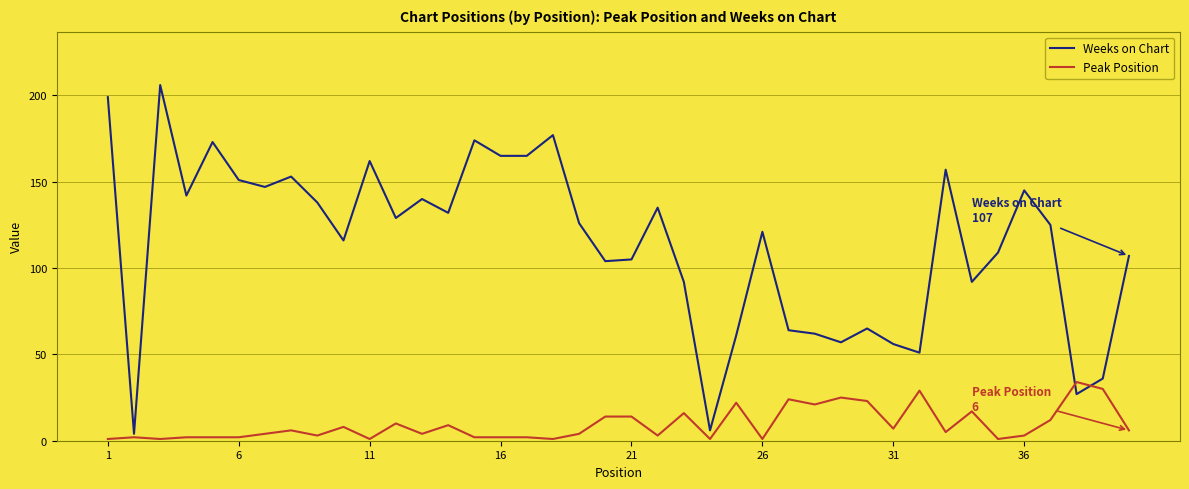

Which series has the largest total across all categories?

Weeks on Chart